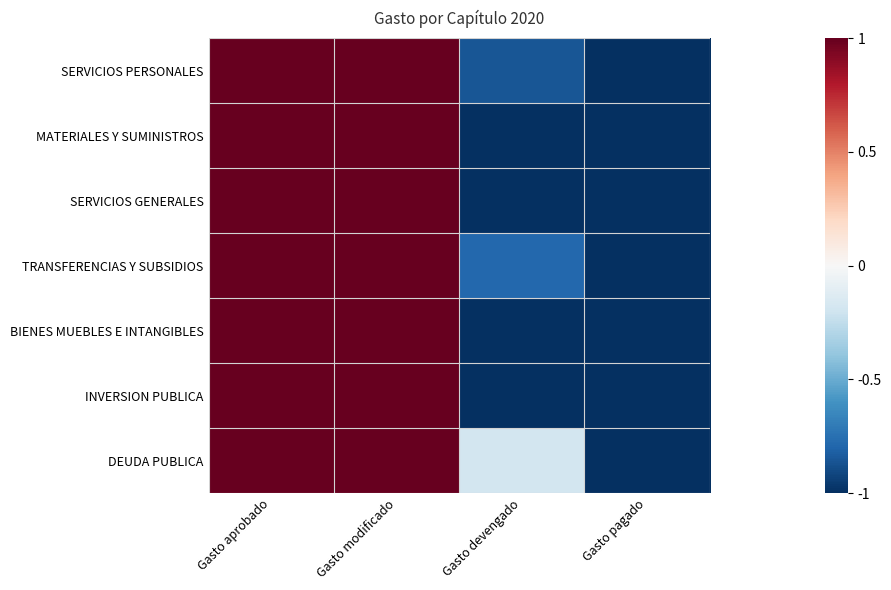

Which series has the largest total across all categories?

DEUDA PUBLICA